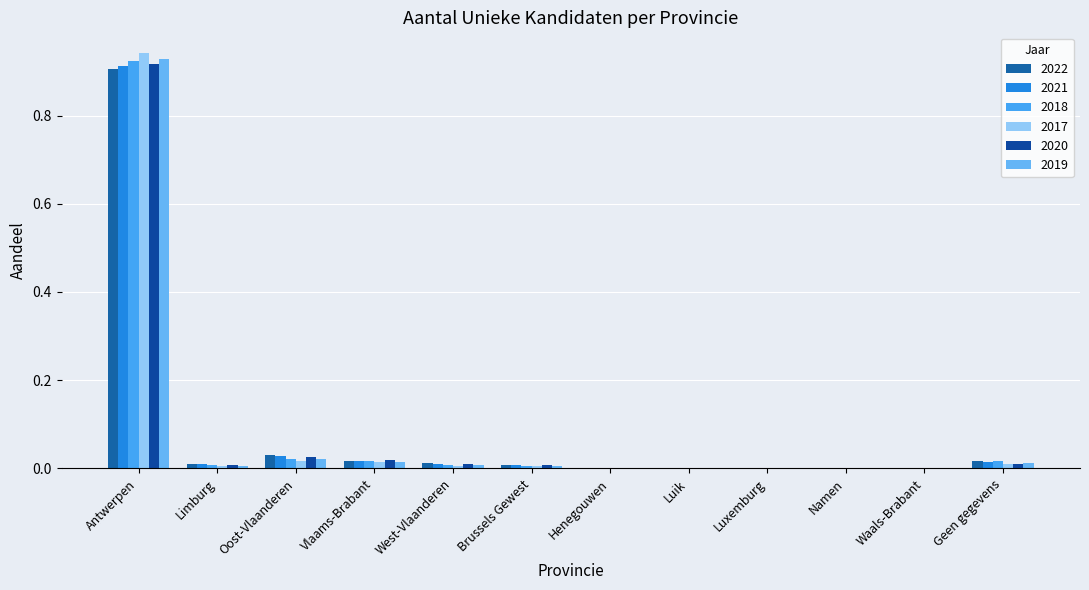

Count the number of data series in this chart.

6